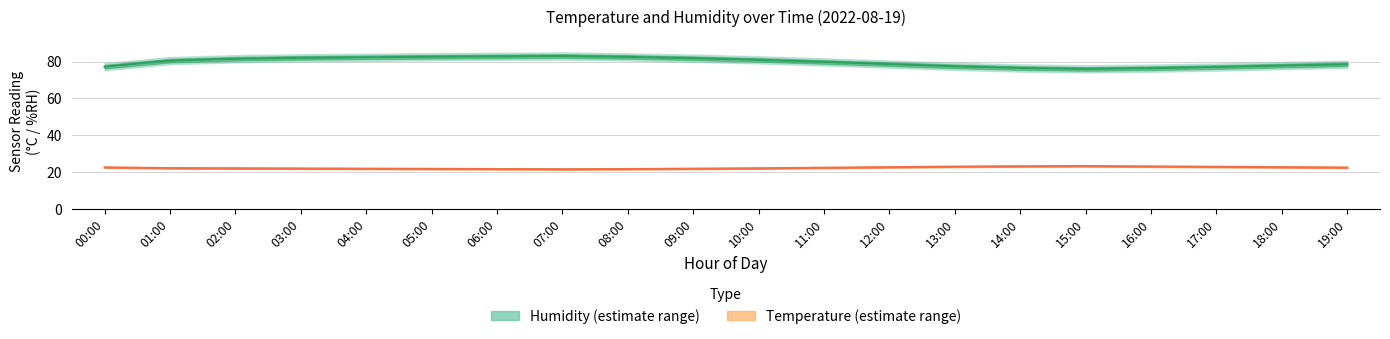

Which series has the widest spread of values?

humidity